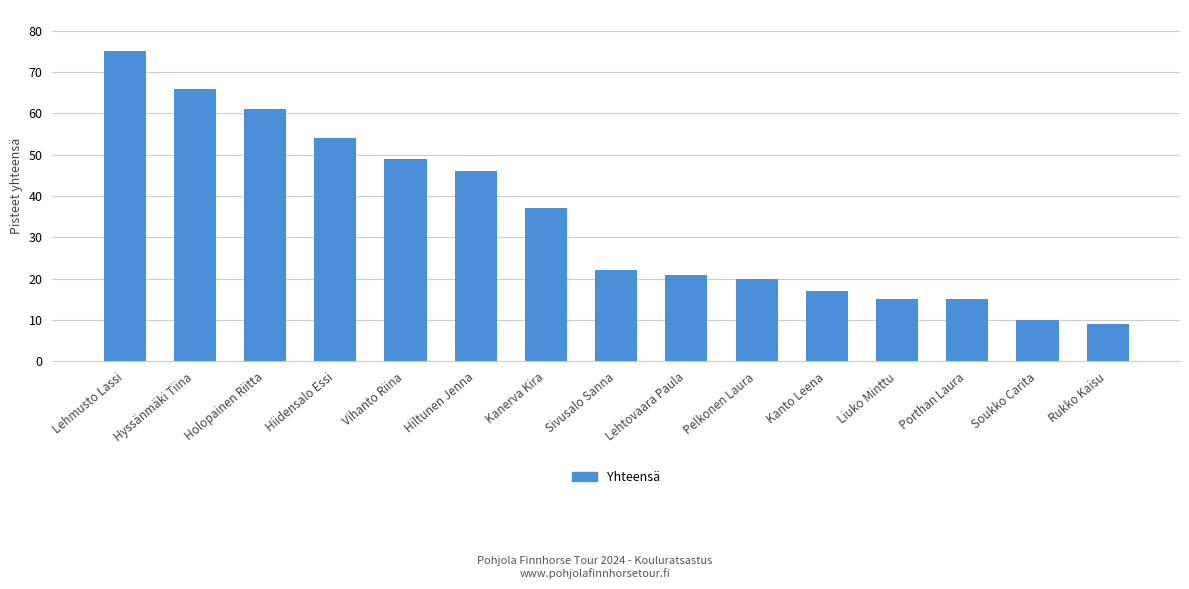

How many series are shown in this chart?

1